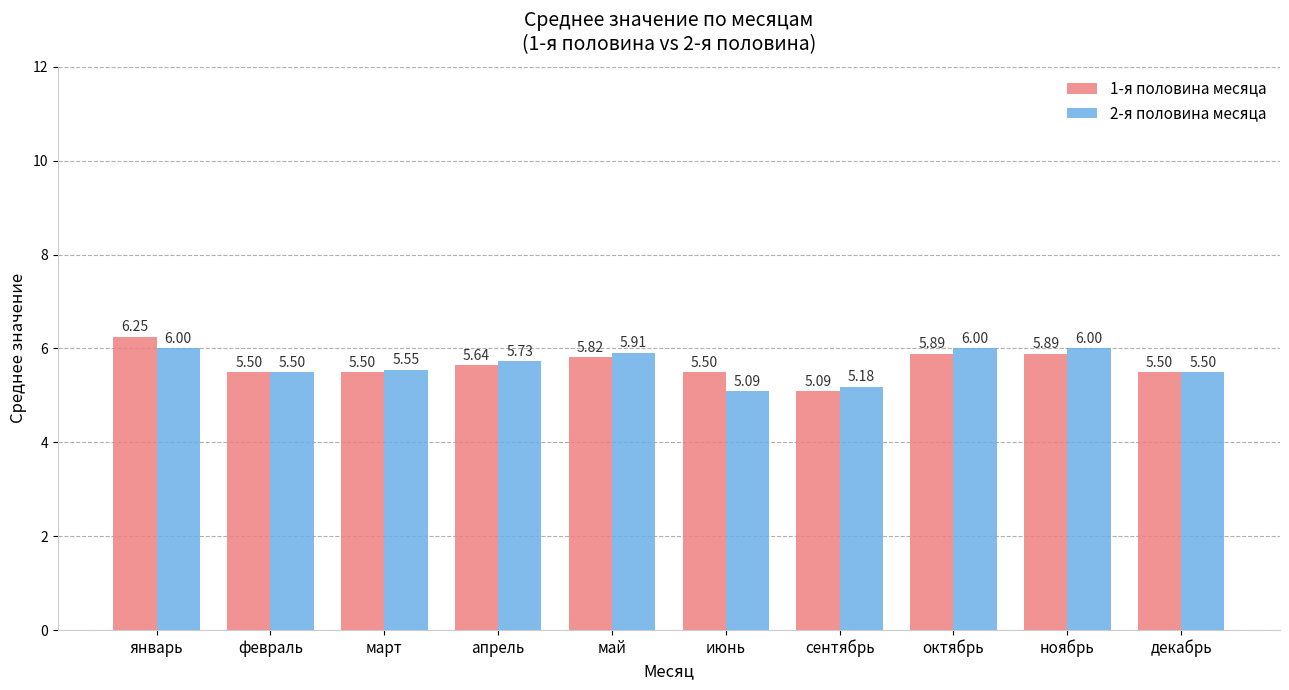

What is the label of the 9th bar from the left?

ноябрь